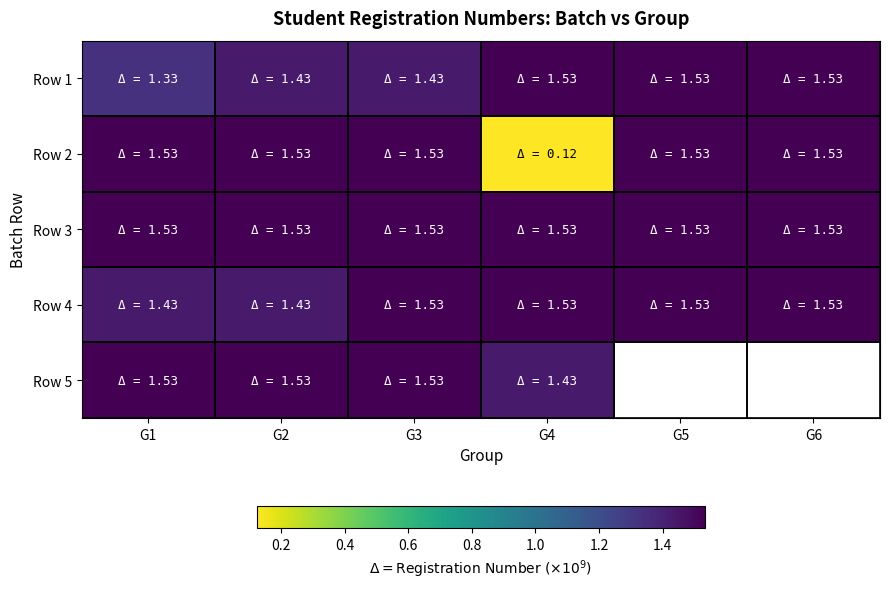

Rank the categories by Row 1 value from highest to lowest.

G6, G5, G4, G2, G3, G1